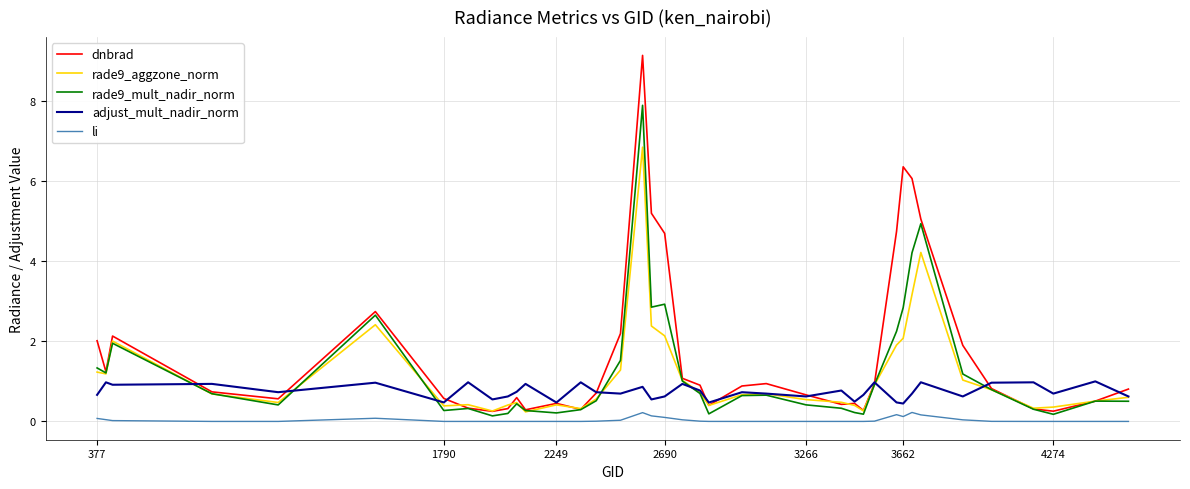

True or false: adjust_mult_nadir_norm and rade9_aggzone_norm intersect in this chart.

True